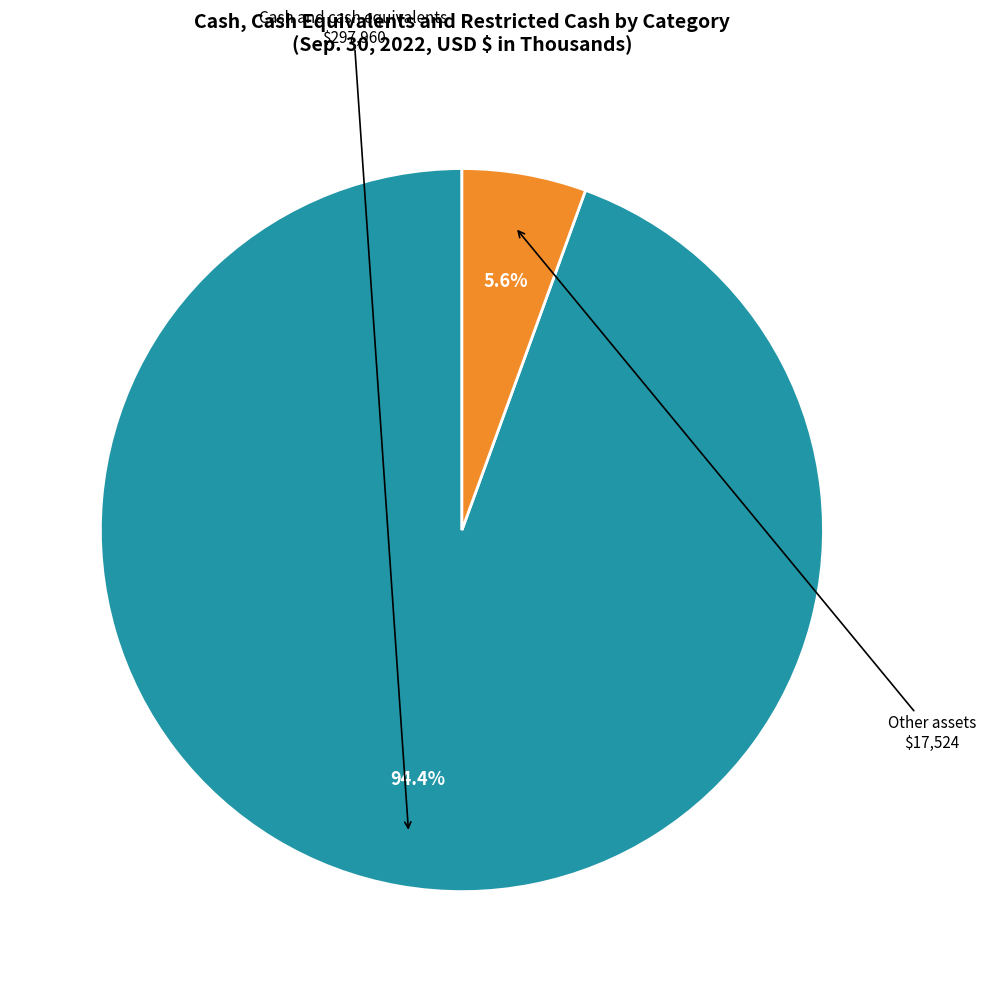

Rank the categories by value from highest to lowest.

Cash and cash equivalents, Other assets